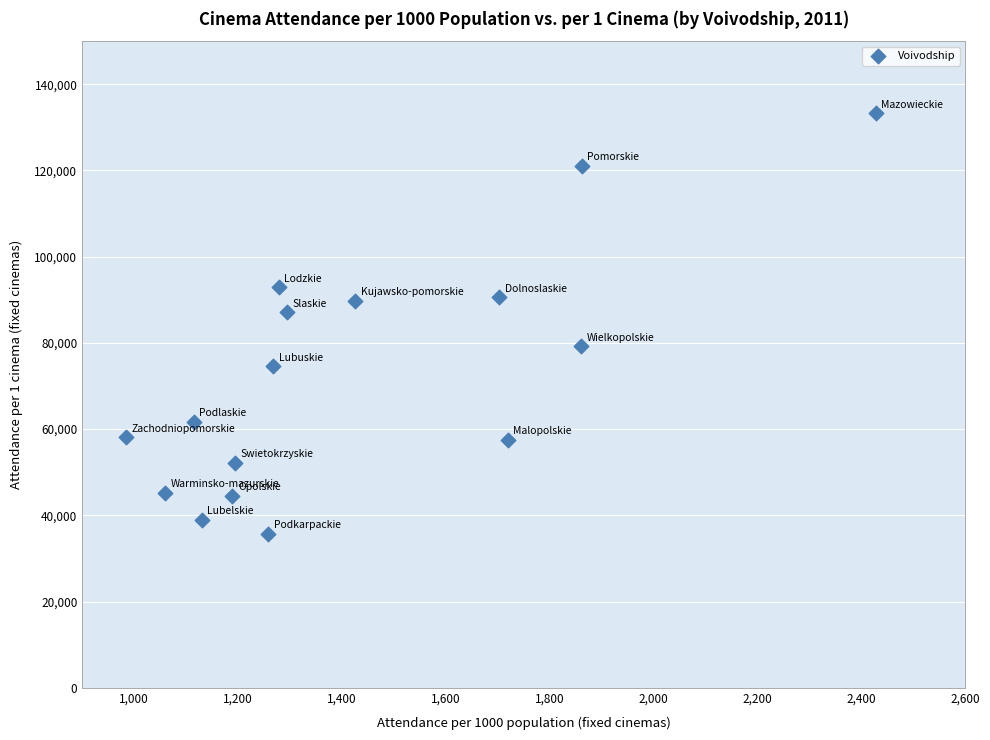

What Y value in the scatter plot is closest to 84453?

87092